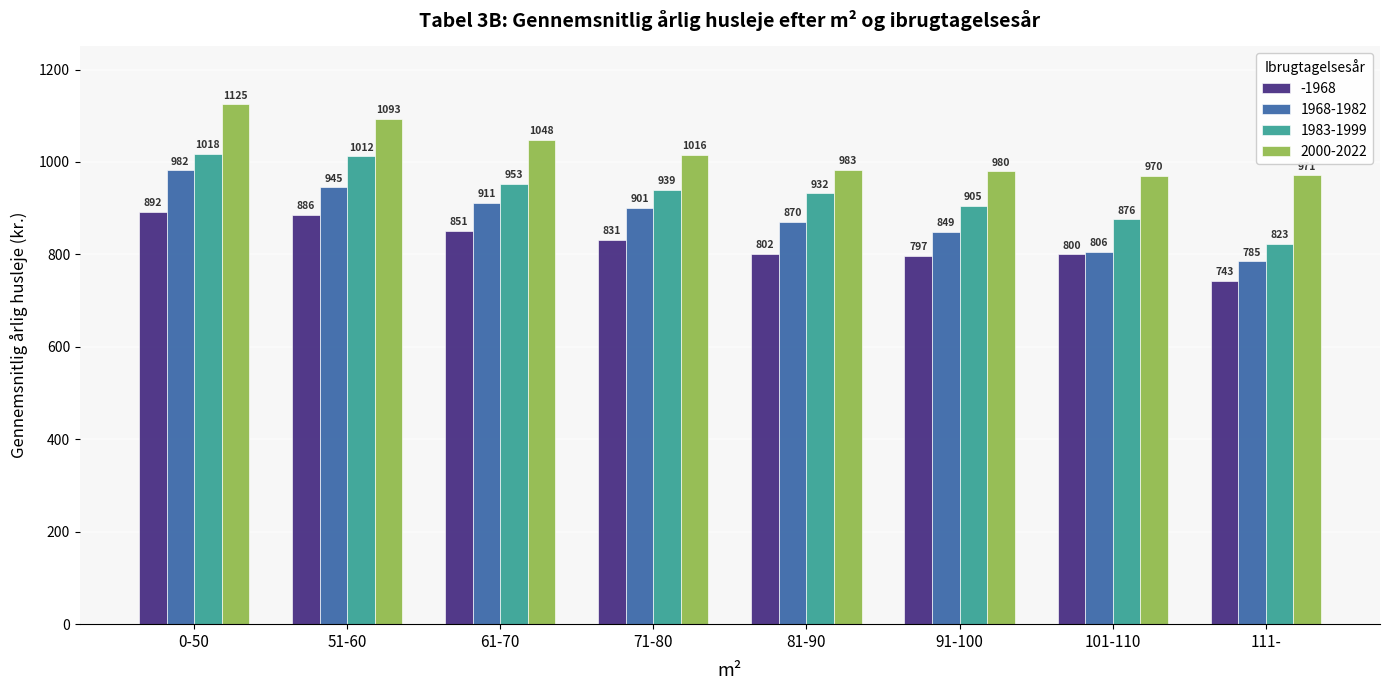

Where does the -1968 series first go above 831?

0-50